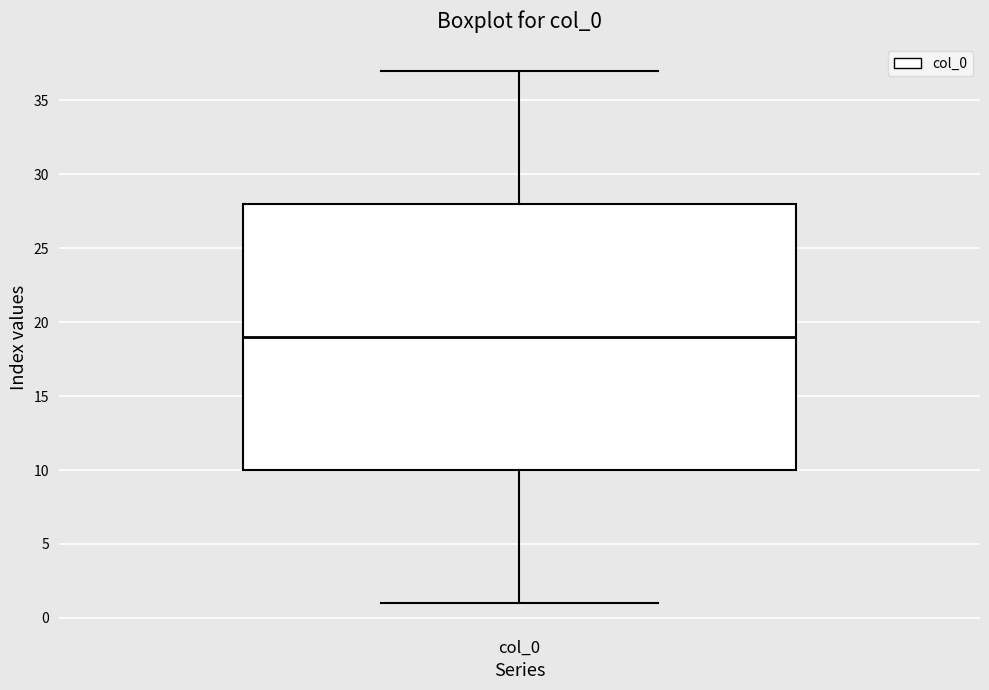

Read this box plot against the y-axis: the position of the median line, the range covered by the box, and the ends of both whiskers. The values are not printed on the chart, so give them approximately, as read against the axis.

median 19, box 10 to 28, whiskers 1 to 37